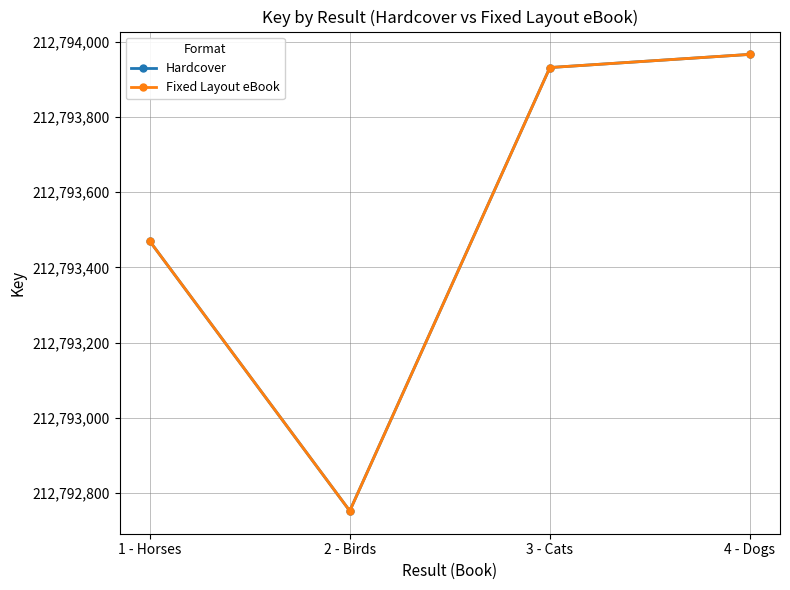

Does the chart have visible grid lines?

Yes